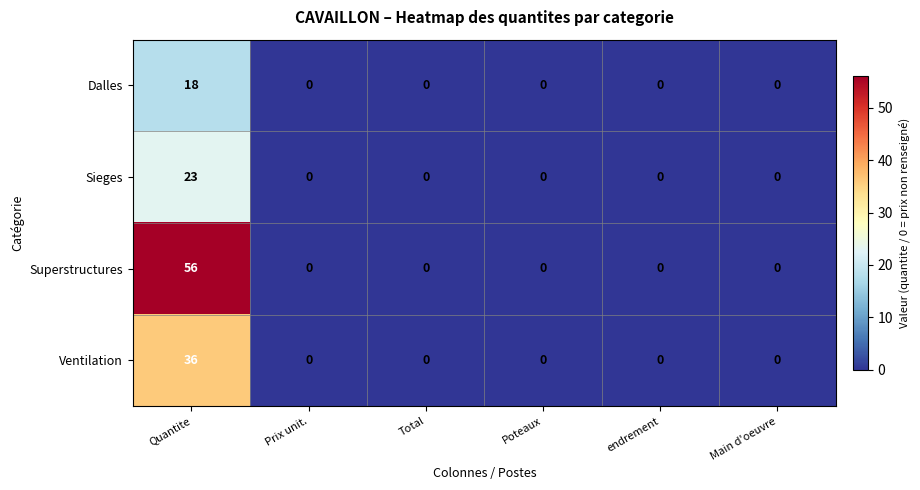

List the series in order of their peak value, lowest first.

Dalles, Sieges, Ventilation, Superstructures